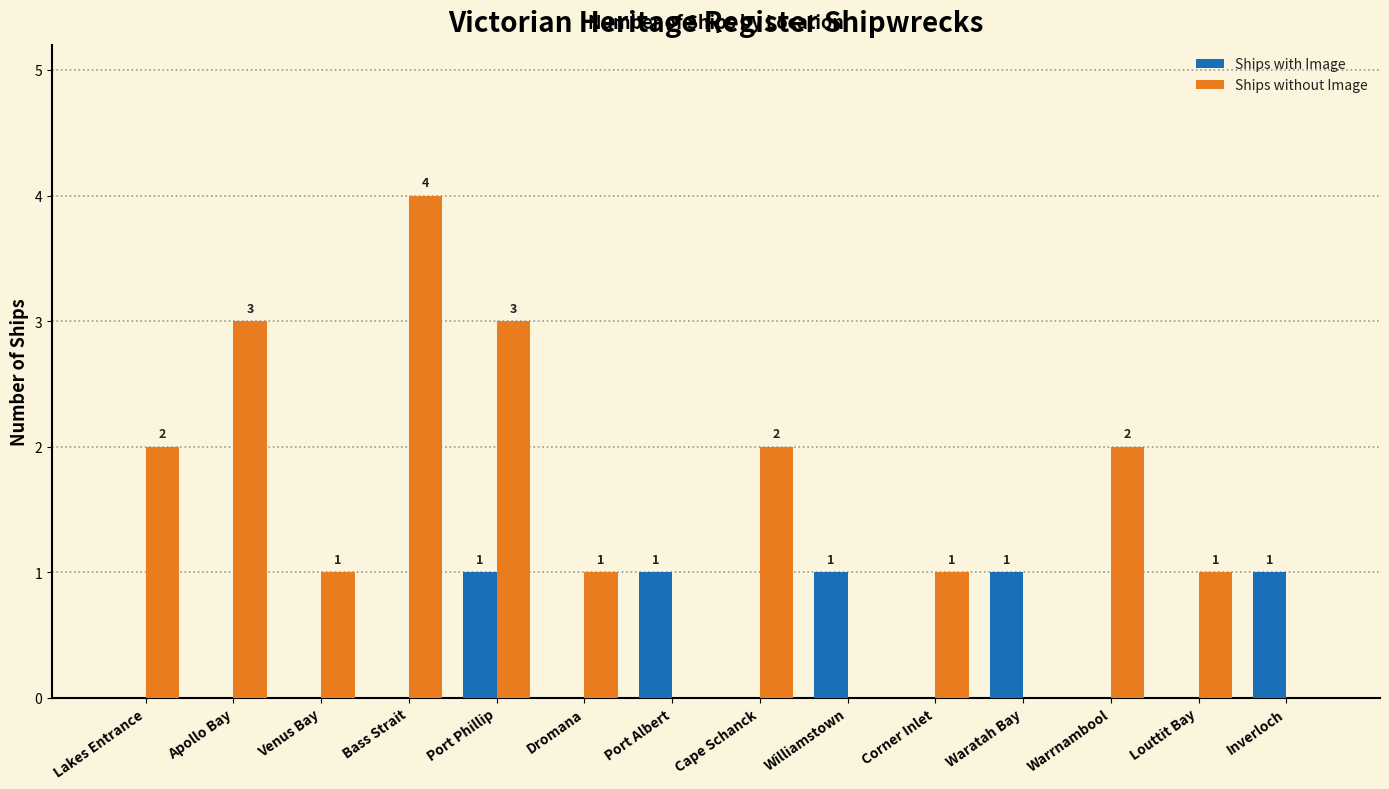

Is it true that Ships without Image equals 1 at Louttit Bay?

True